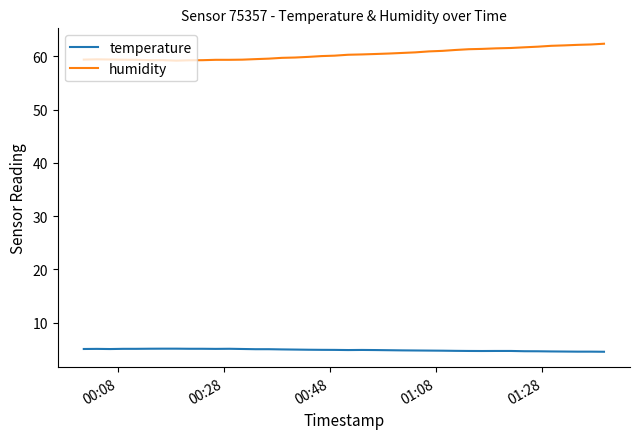

What is the sum of all humidity values?

2416.3